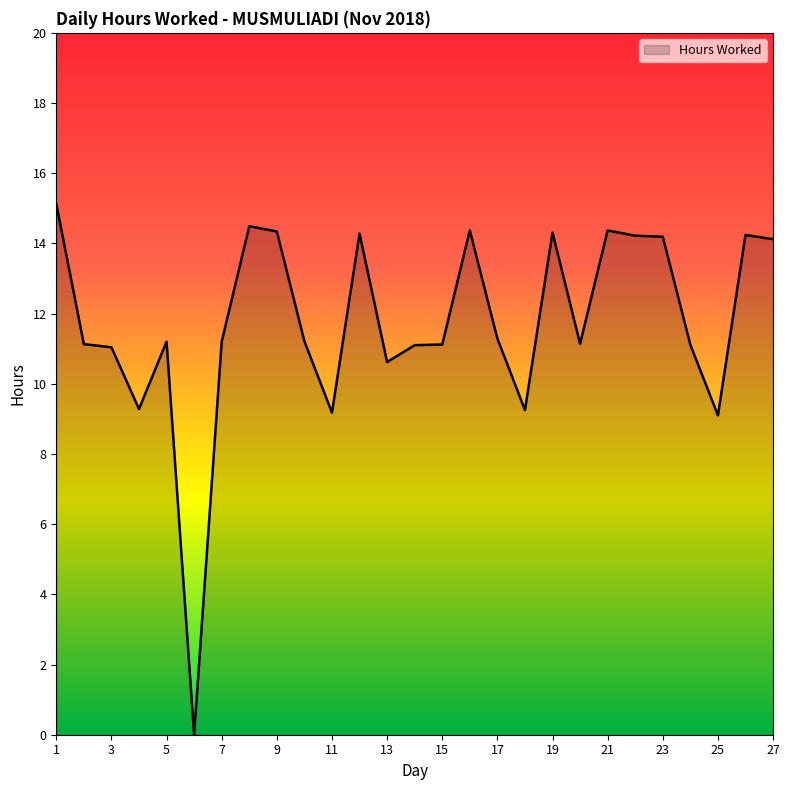

What is the greatest value displayed?

15.1